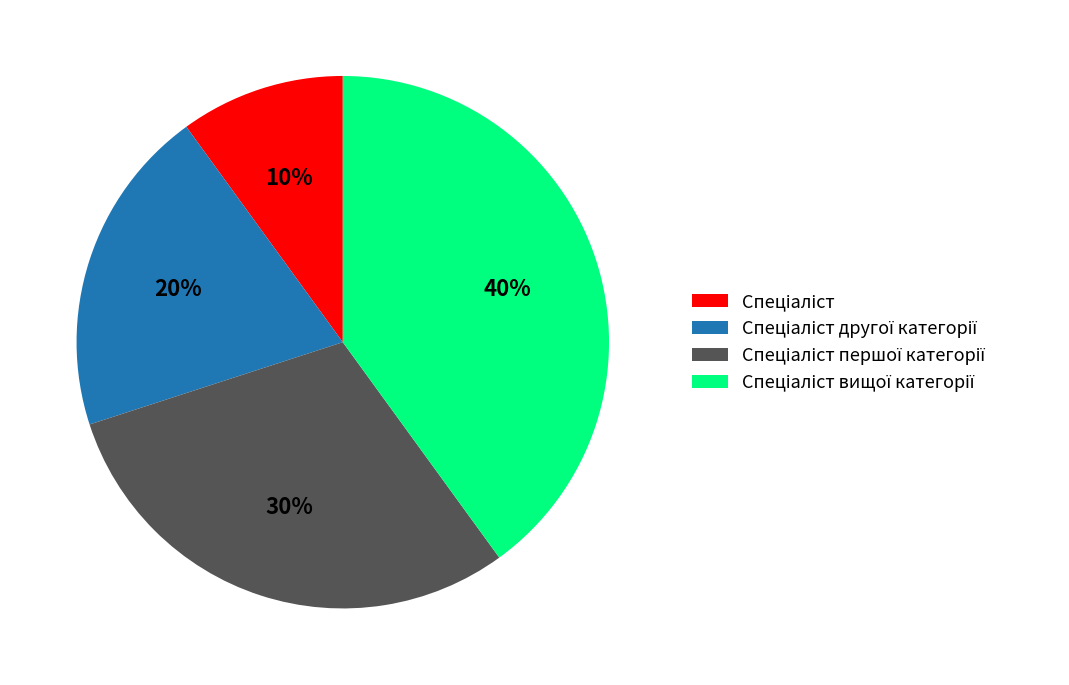

To the nearest percent, what is the average slice percentage?

25%